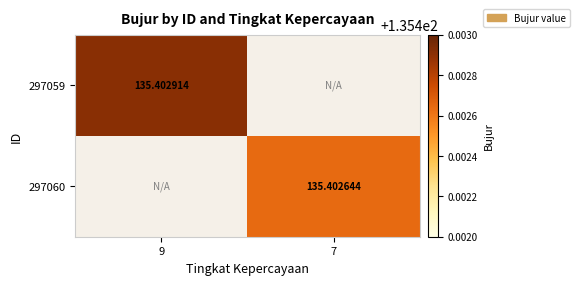

List the labels in order of 297060 value, smallest first.

9, 7